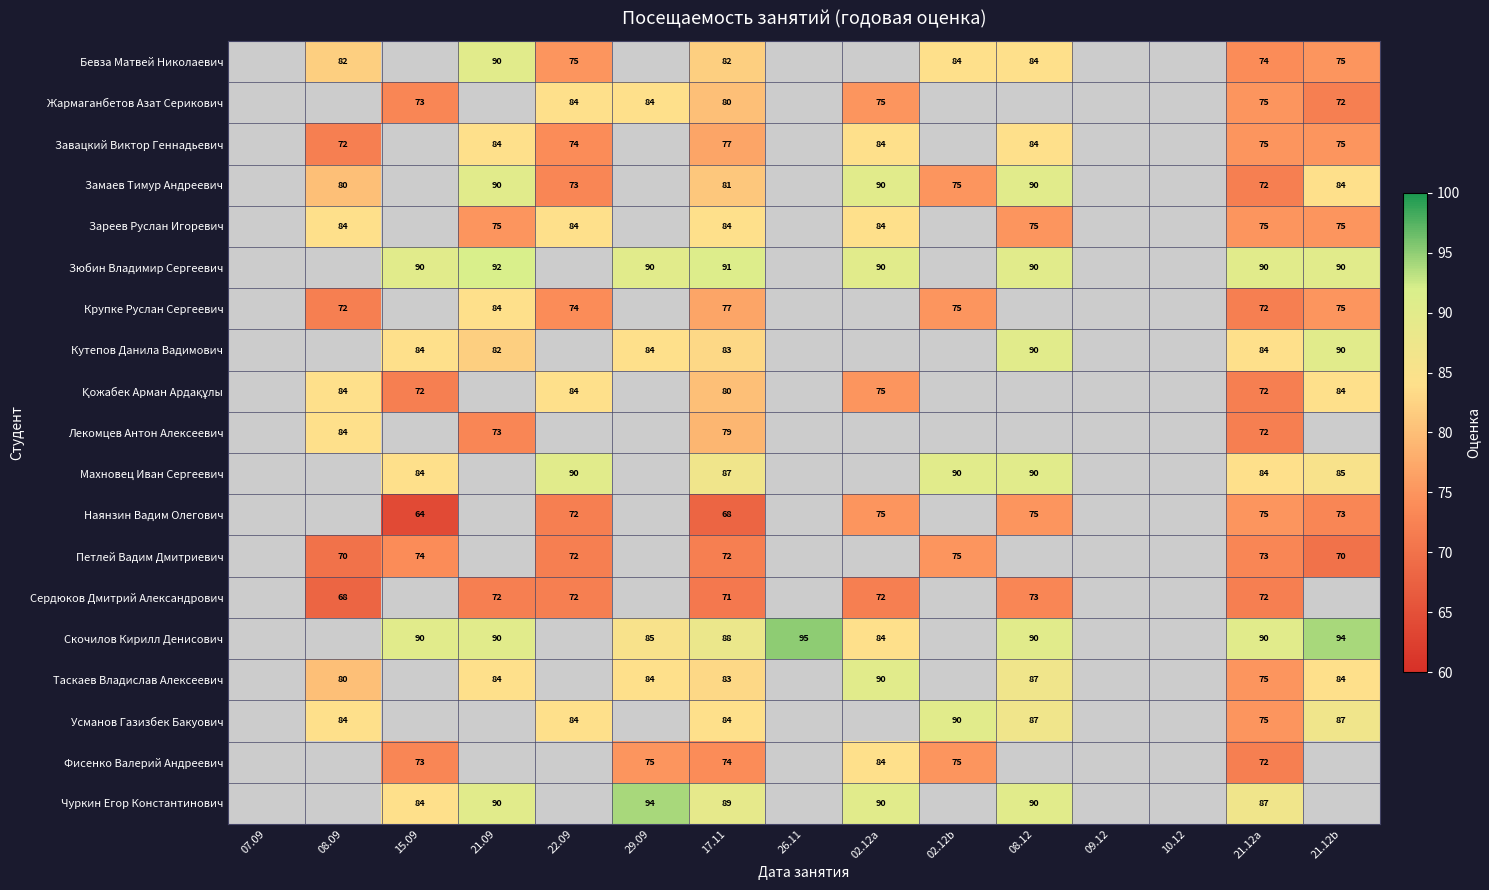

The Махновец Иван Сергеевич series shows 87 at 17.11. True or false?

True